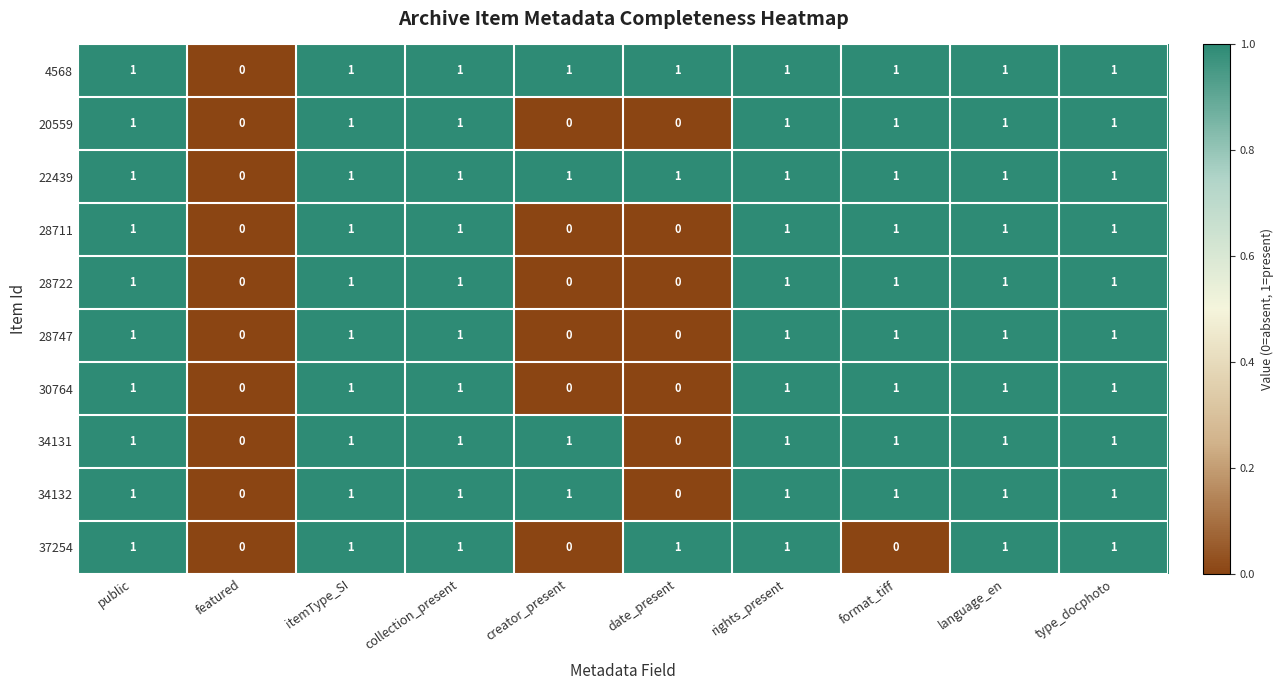

How many data points does each series have?

10